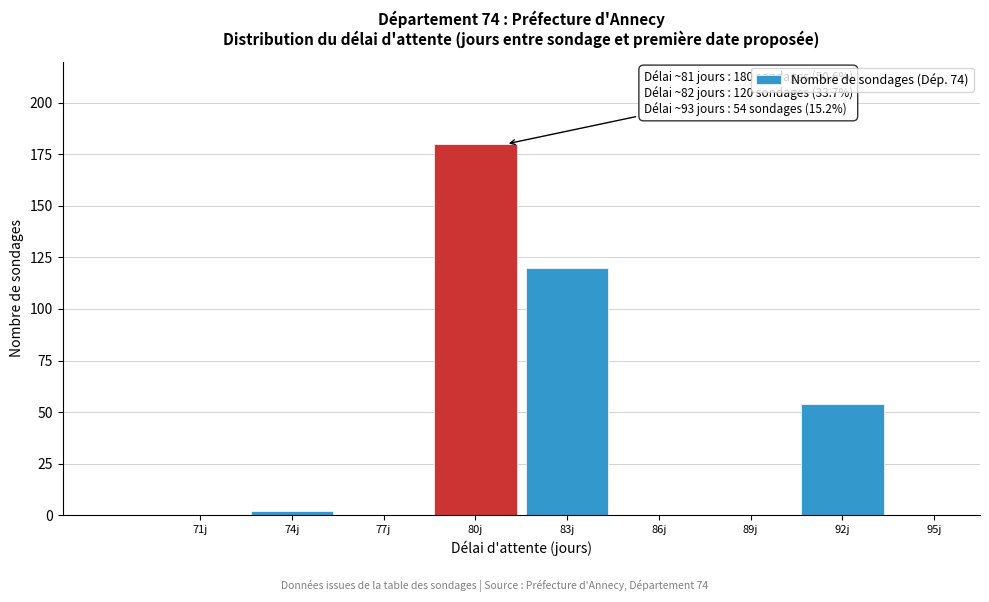

Reading left to right, extract all data points from this chart.

71j=0	74j=2	77j=0	80j=180	83j=120	86j=0	89j=0	92j=54	95j=0